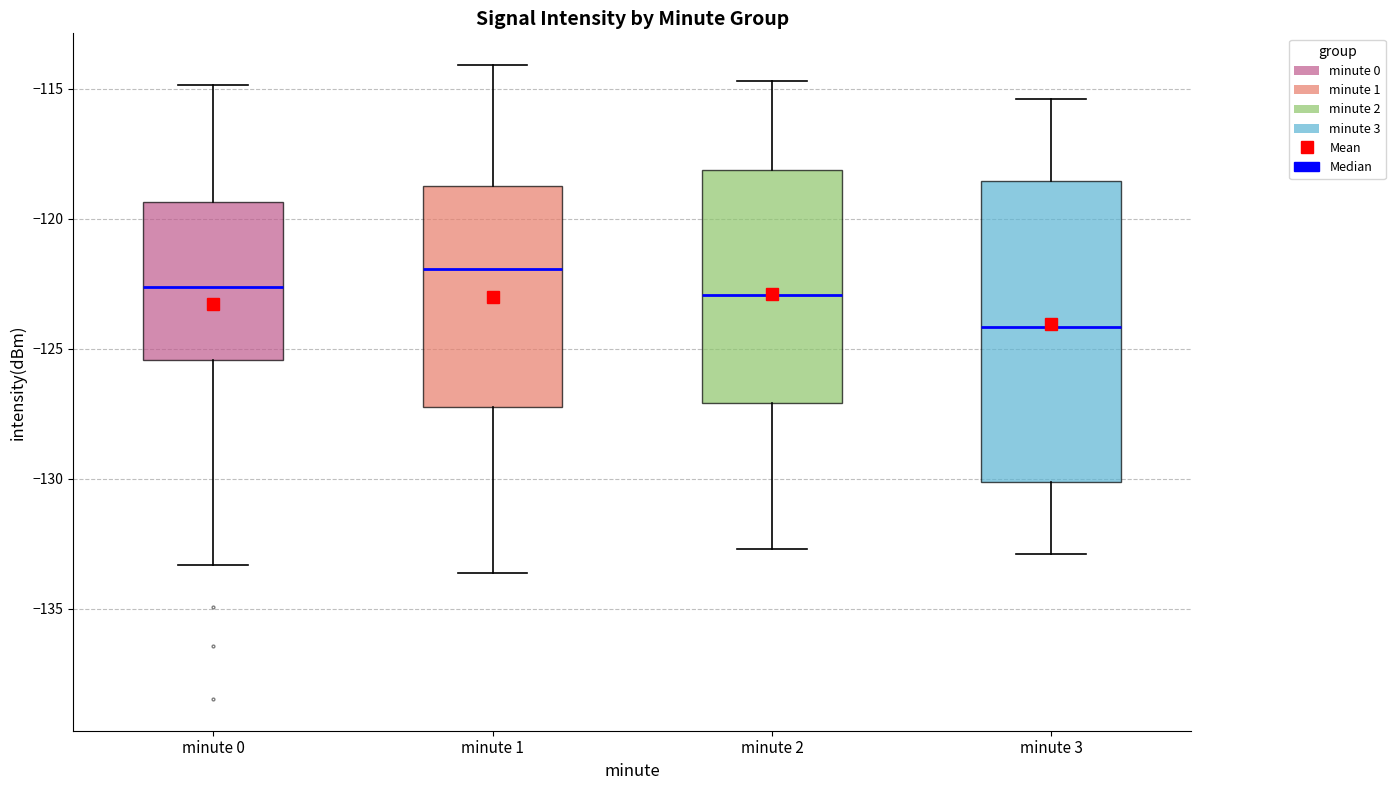

Reading left to right, read every box against the y-axis: the position of its median line, the range the box covers, and the ends of its whiskers. The values are not printed on the chart, so give them approximately, as read against the axis.

minute 0: median -122.5, box -125.5 to -119.5, whiskers -133.5 to -115.0
minute 1: median -122.0, box -127.0 to -118.5, whiskers -133.5 to -114.0
minute 2: median -123.0, box -127.0 to -118.0, whiskers -132.5 to -114.5
minute 3: median -124.0, box -130.0 to -118.5, whiskers -133.0 to -115.5